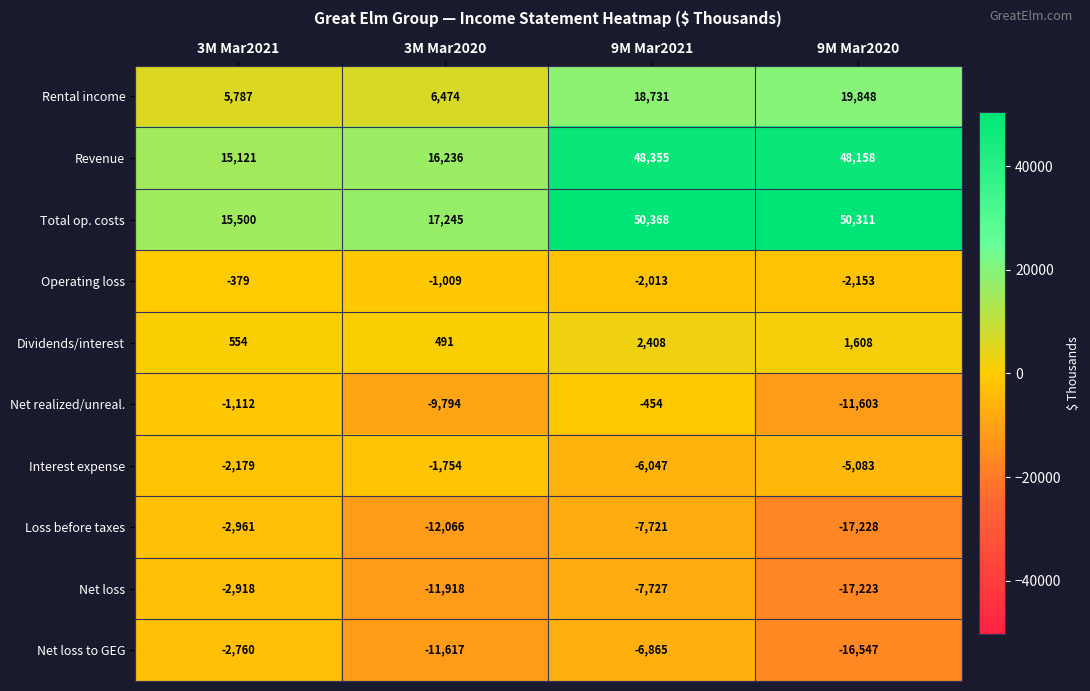

The Dividends/interest series shows 2408 at 9M Mar2021. True or false?

True